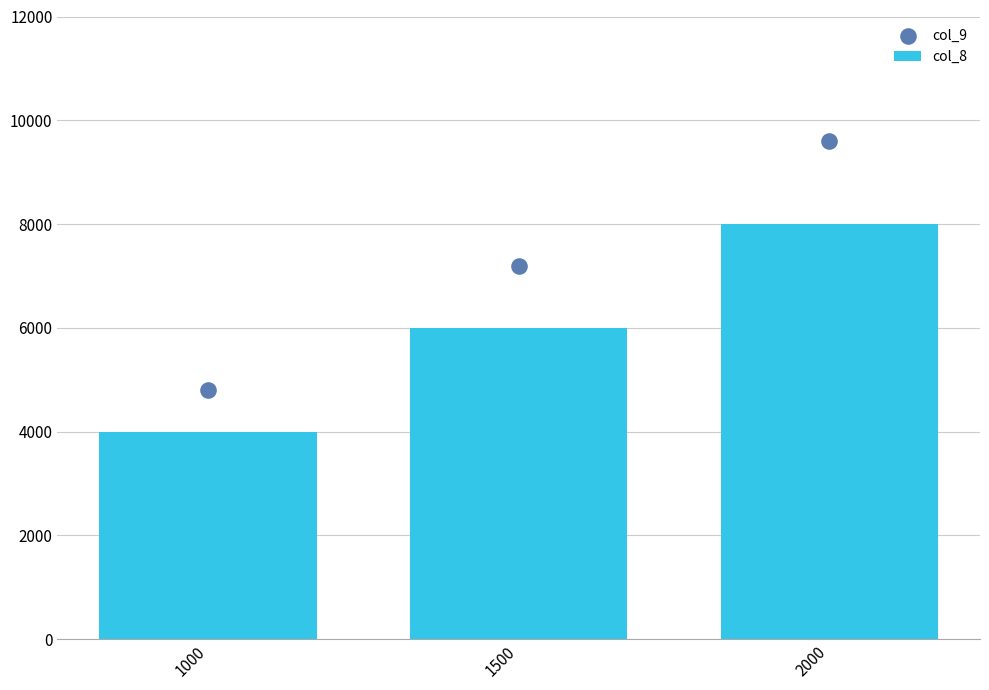

Which series has the widest spread of Y values?

col_9